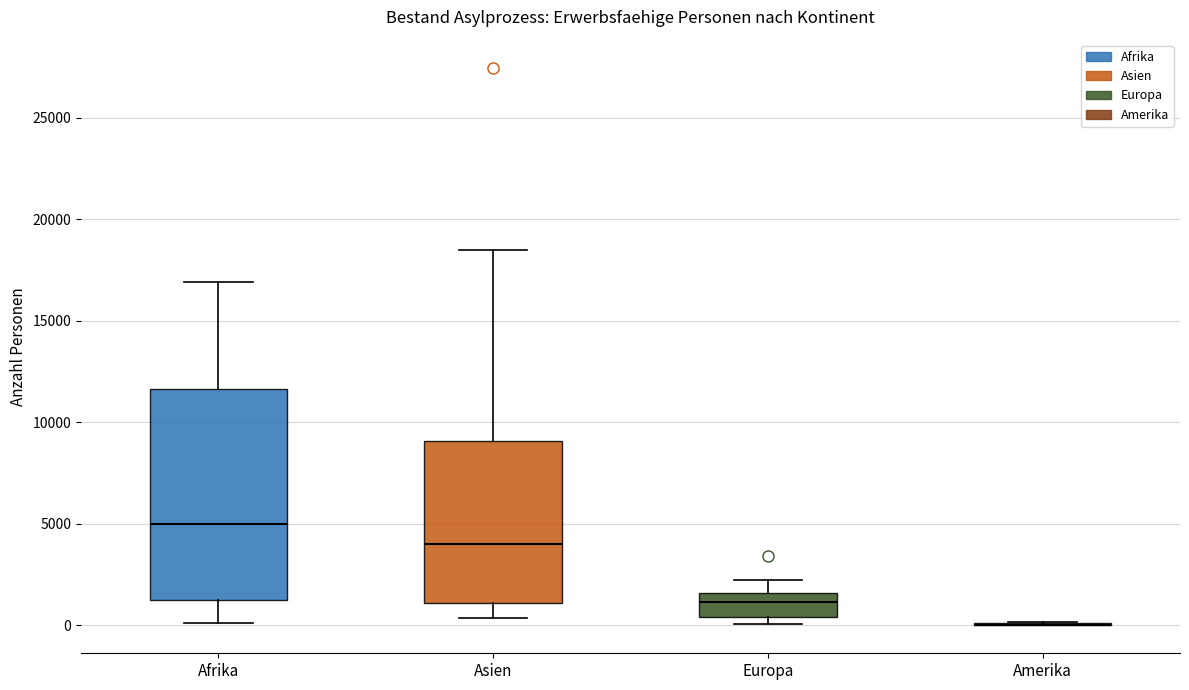

Reading left to right, transcribe this box plot: for each box, give where its median line is, the range the box spans, and where its two whiskers end, as read against the y-axis. The values are not printed on the chart, so give them approximately, as read against the axis.

Afrika: median 5000, box 1000 to 11500, whiskers 0 to 17000
Asien: median 4000, box 1000 to 9000, whiskers 500 to 18500
Europa: median 1000, box 500 to 1500, whiskers 0 to 2500
Amerika: box collapsed to a line at 0, whiskers 0 to 0